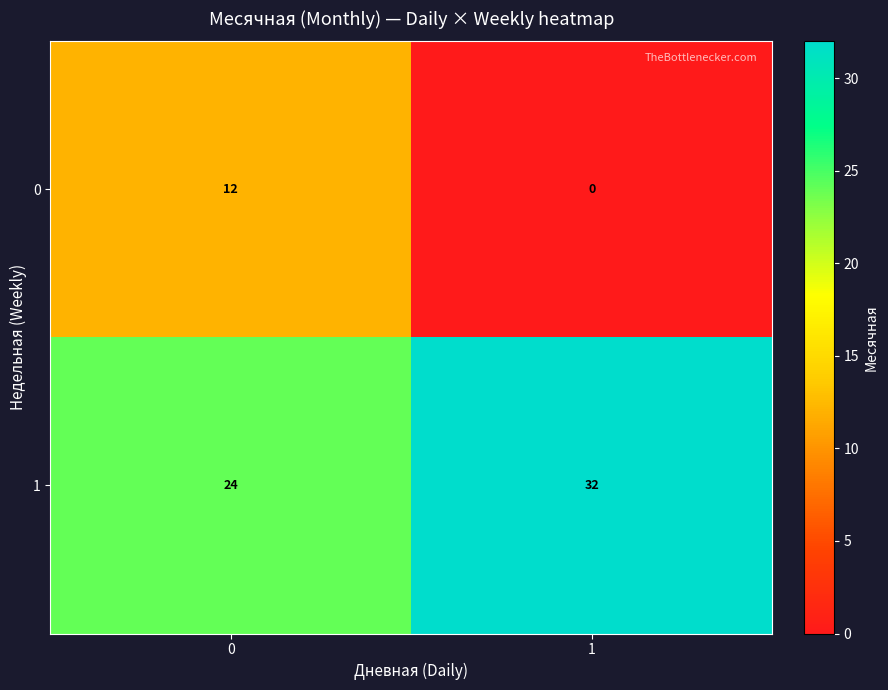

Reading left to right, what are all the values shown in this chart?

0: 0=12	1=0
1: 0=24	1=32